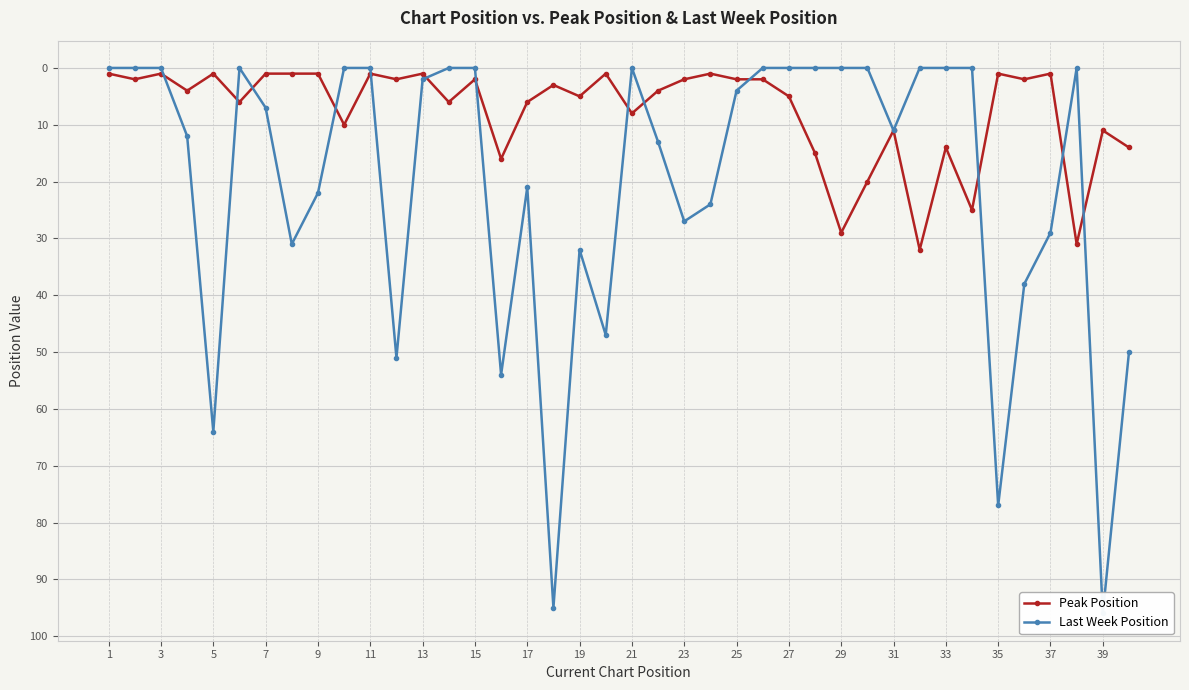

What is the average value of the Peak Position series?

8